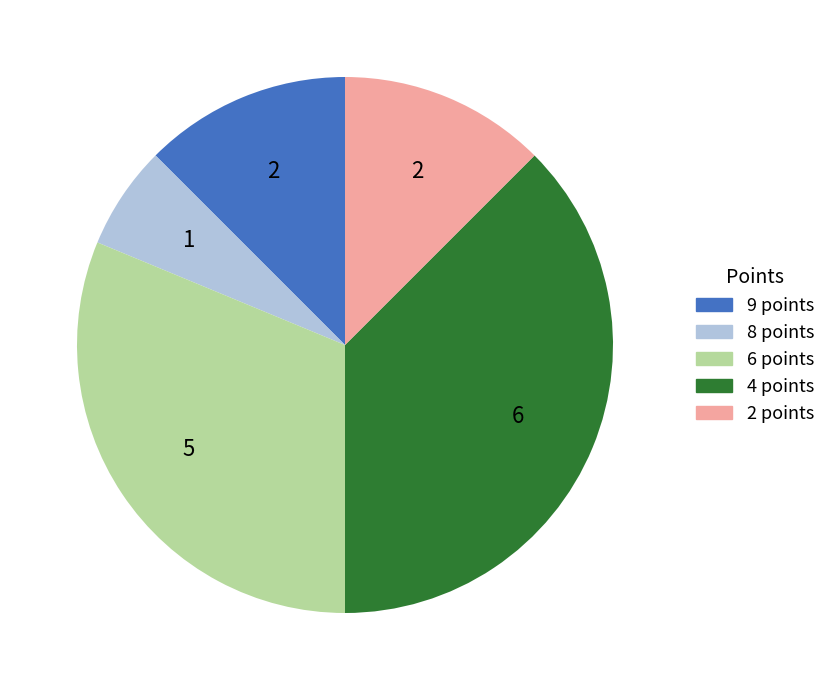

What is the ratio of the value at 9 points to the value at 8 points?

2.0